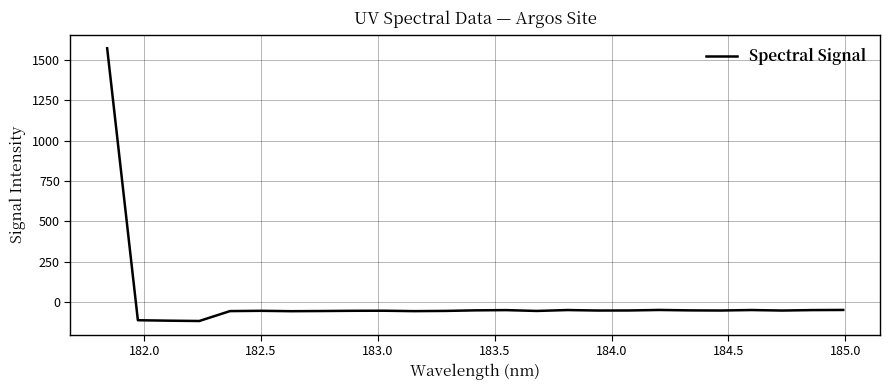

True or false: there are more than 1 points higher than both neighbors.

True